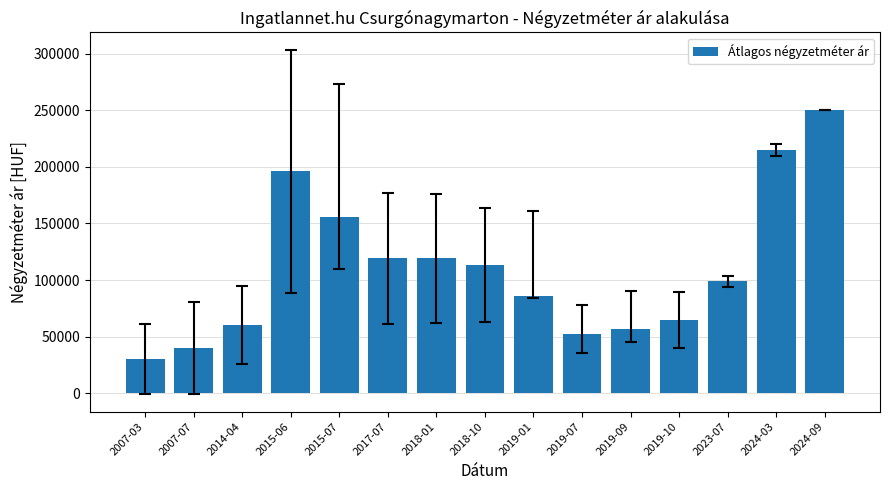

Are the bars horizontal?

No